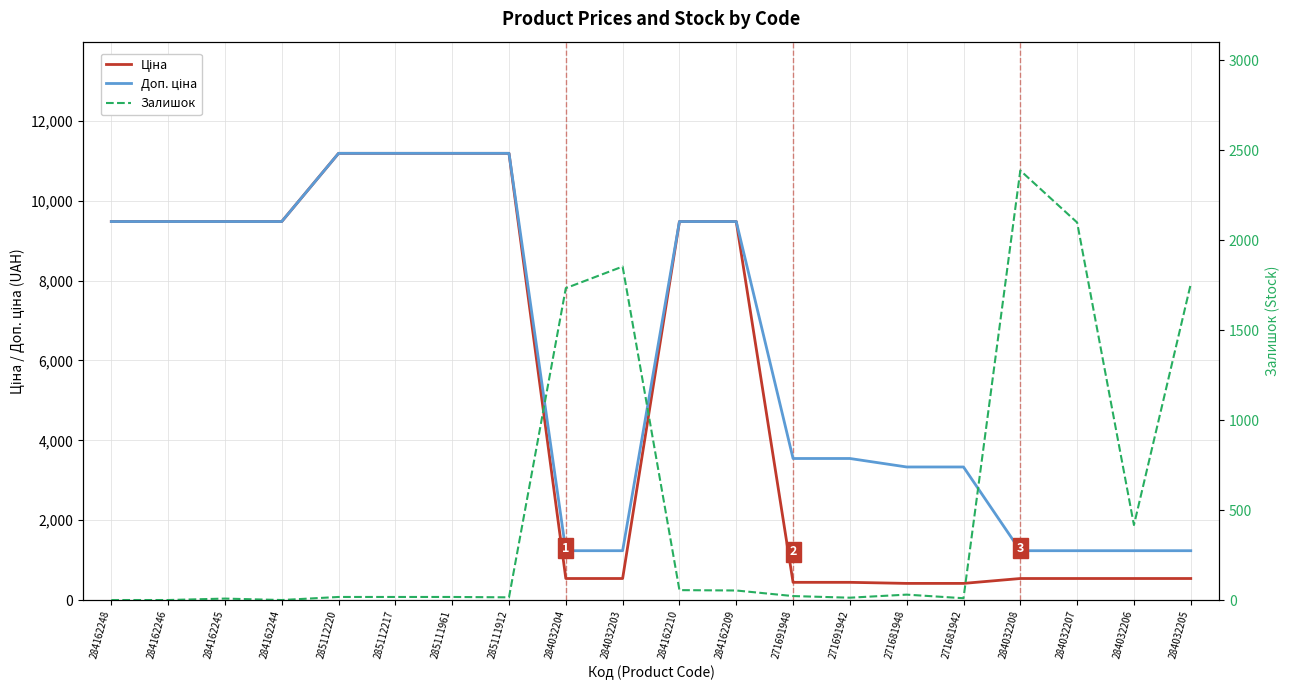

What is the difference between the second highest and second lowest values in the Залишок series?

2099.0